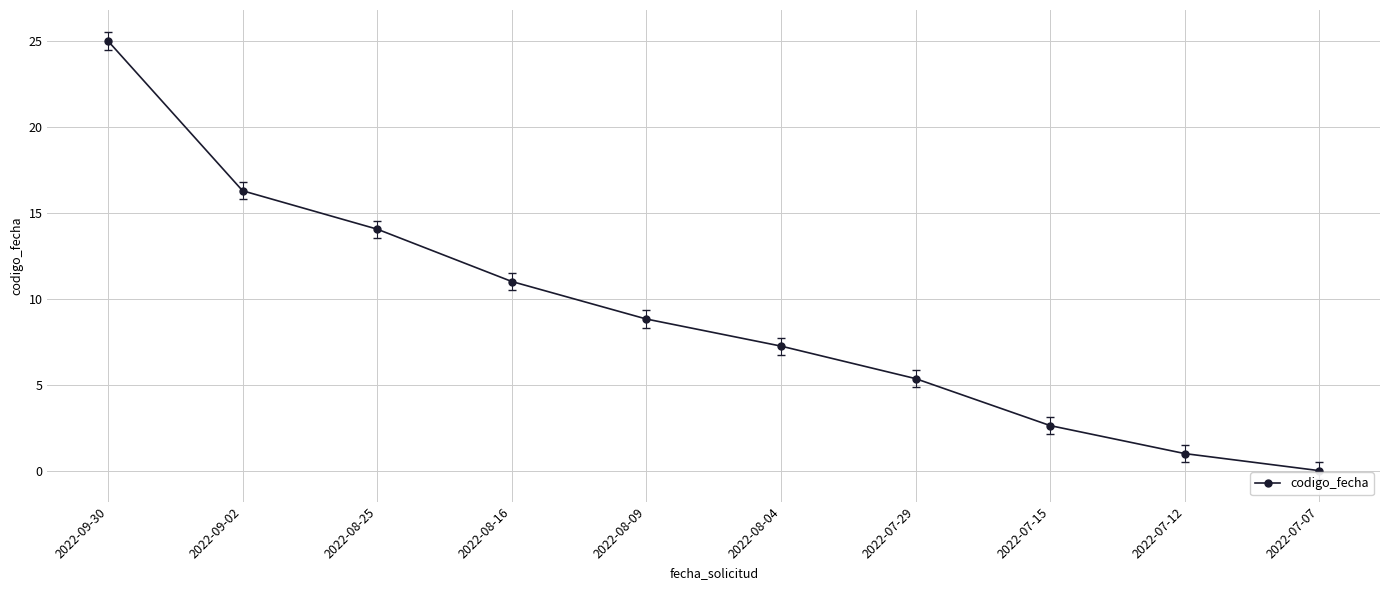

What is the label of the 3rd point from the left?

2022-08-25